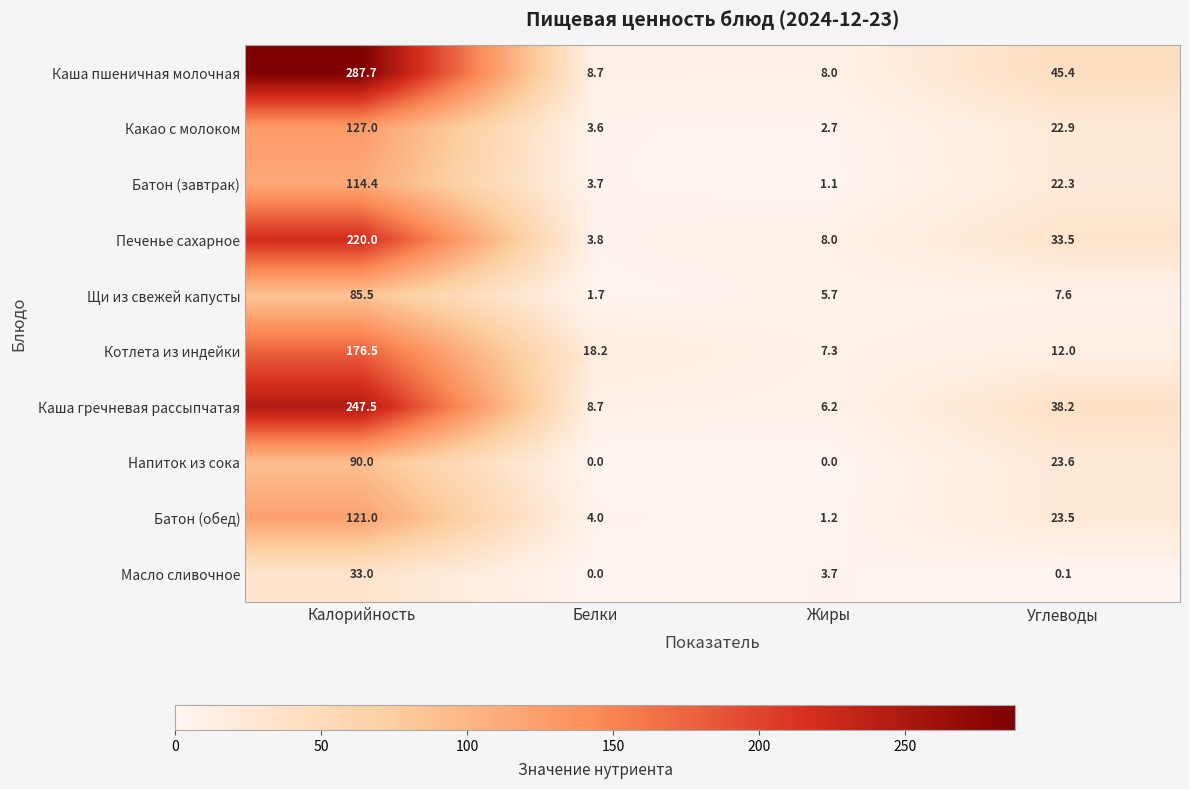

Read the Каша пшеничная молочная value at Углеводы.

45.4